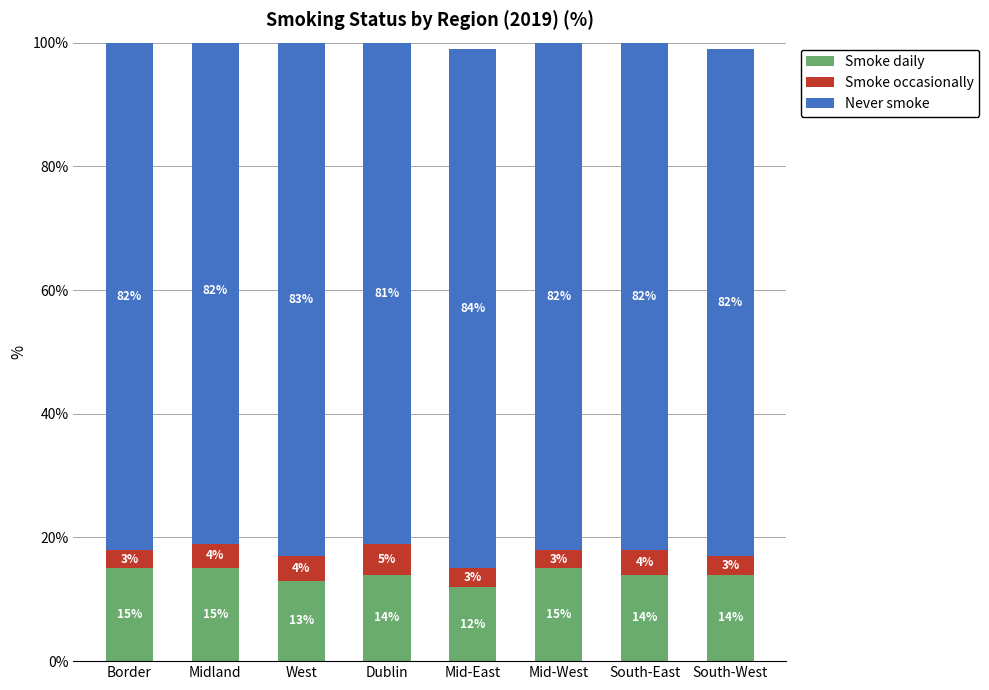

Read the Smoke daily value at Dublin.

14